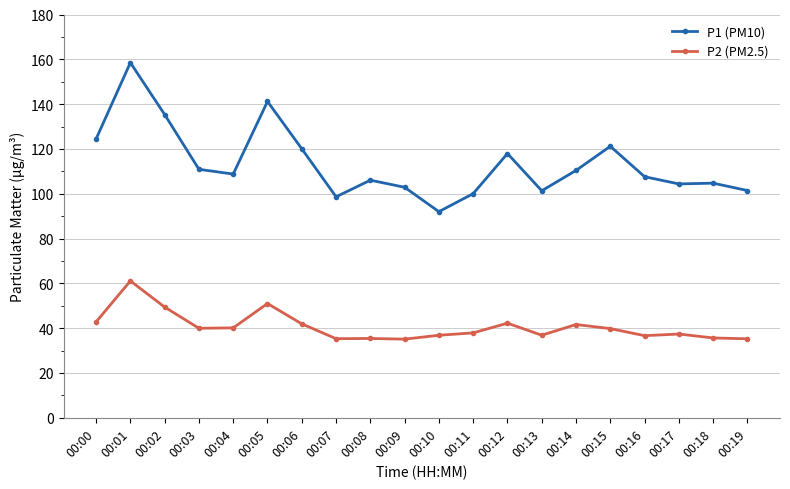

Rank the series by their maximum value, from highest to lowest.

P1 (PM10), P2 (PM2.5)